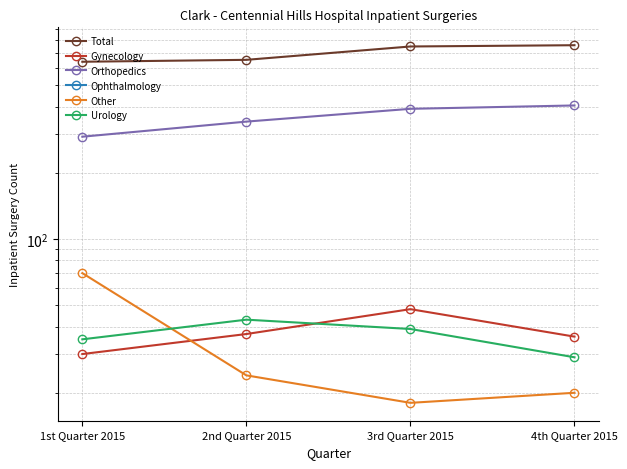

True or false: Gynecology has more than 2 points higher than both neighbors.

False